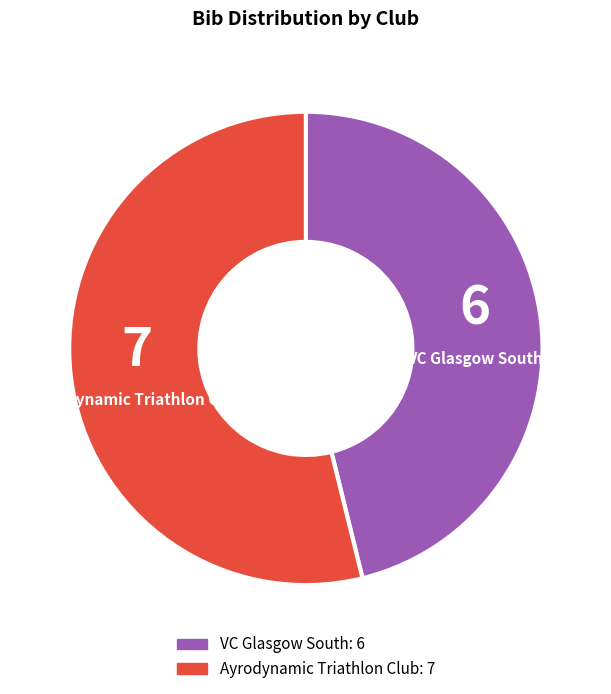

What is the ratio of the value at VC Glasgow South to the value at Ayrodynamic Triathlon Club?

0.9